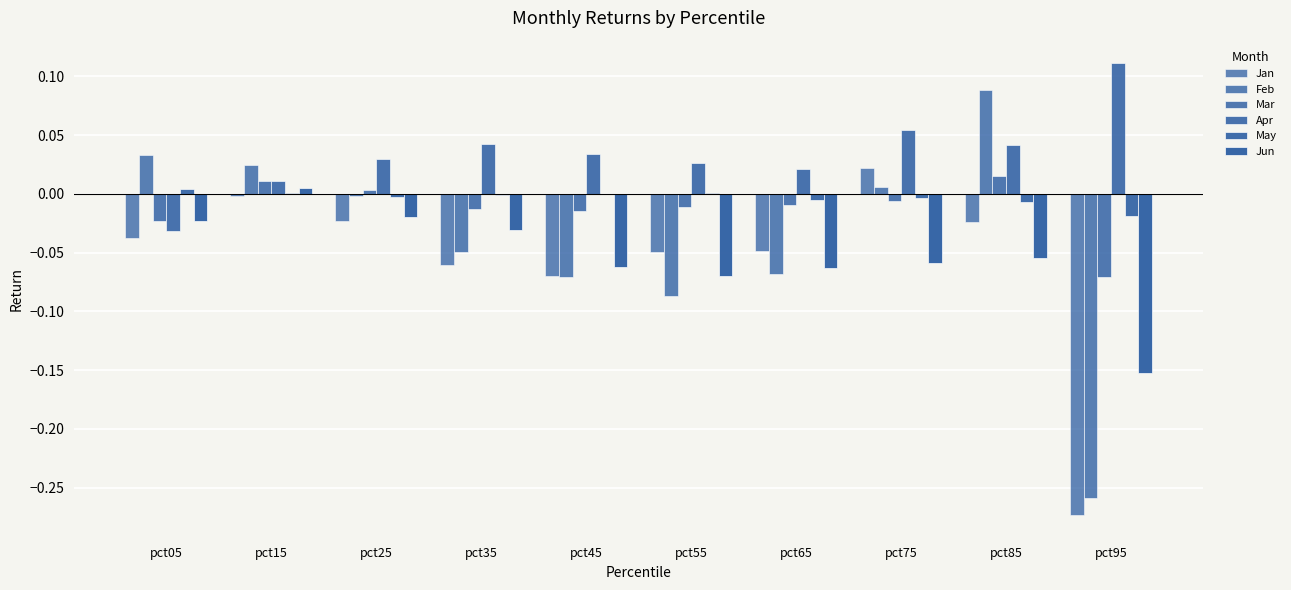

What is the difference between the maximum and minimum values in the Jun series?

0.2